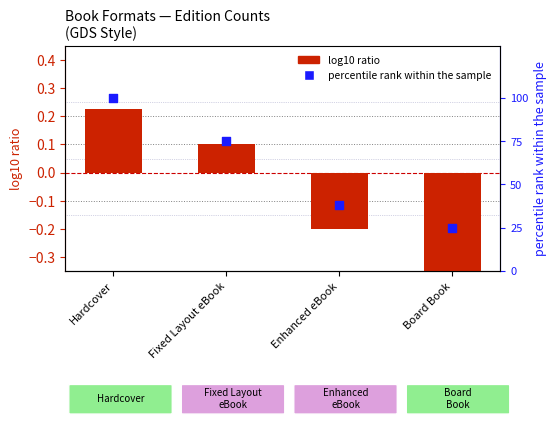

What is the total value across all series at Board Book?

24.6